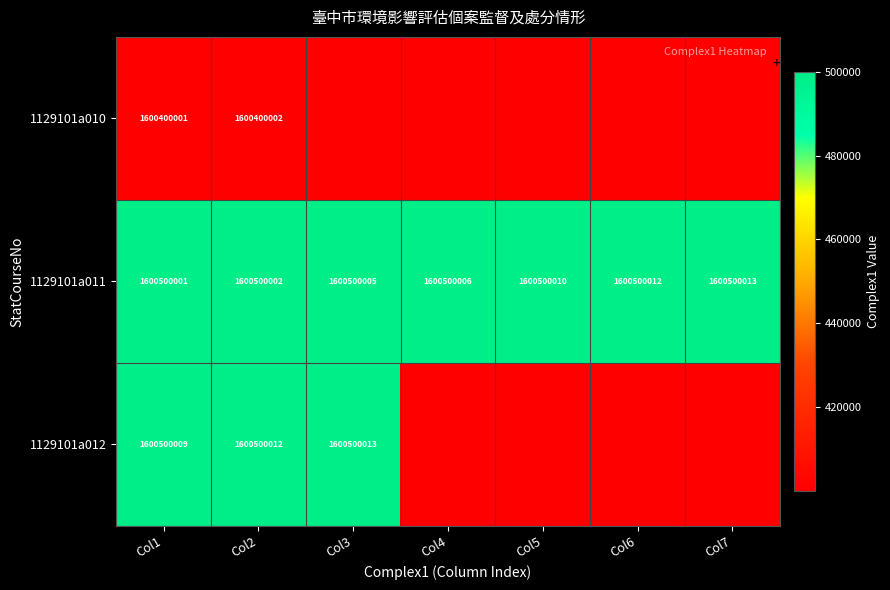

Which category has the highest value in the 1129101a011 series?

Col7